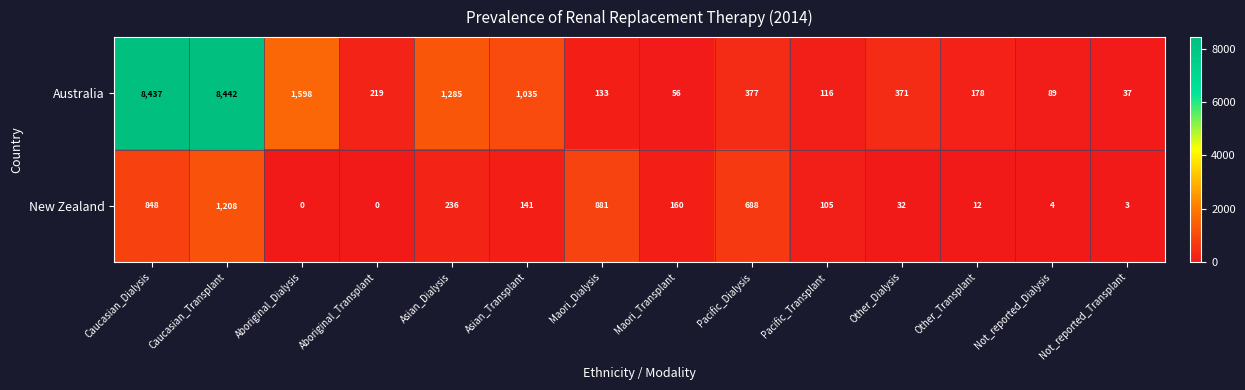

Which series has the largest total across all categories?

Australia